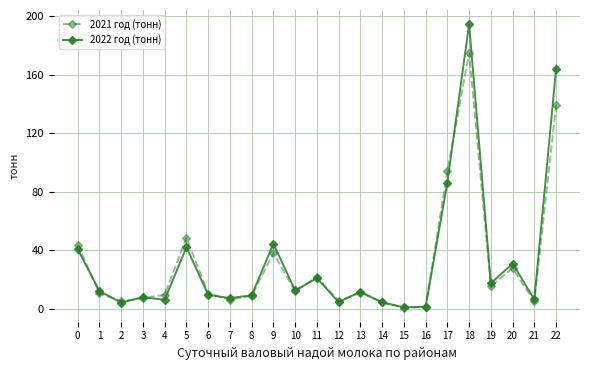

How many lines are shown in the chart?

2